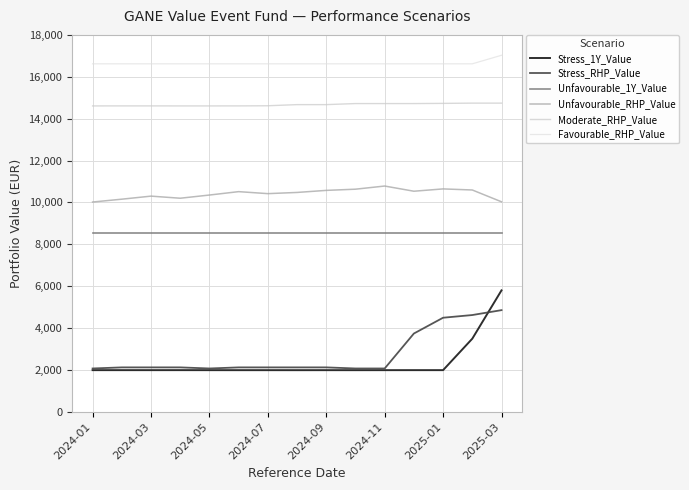

How many lines are shown in the chart?

6